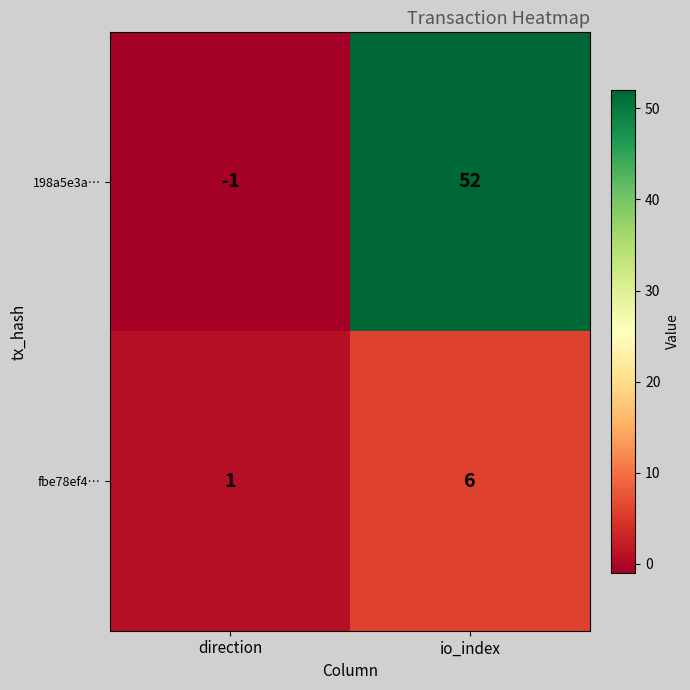

Reading left to right, what are all the values shown in this chart?

198a5e3a…: direction=-1	io_index=52
fbe78ef4…: direction=1	io_index=6